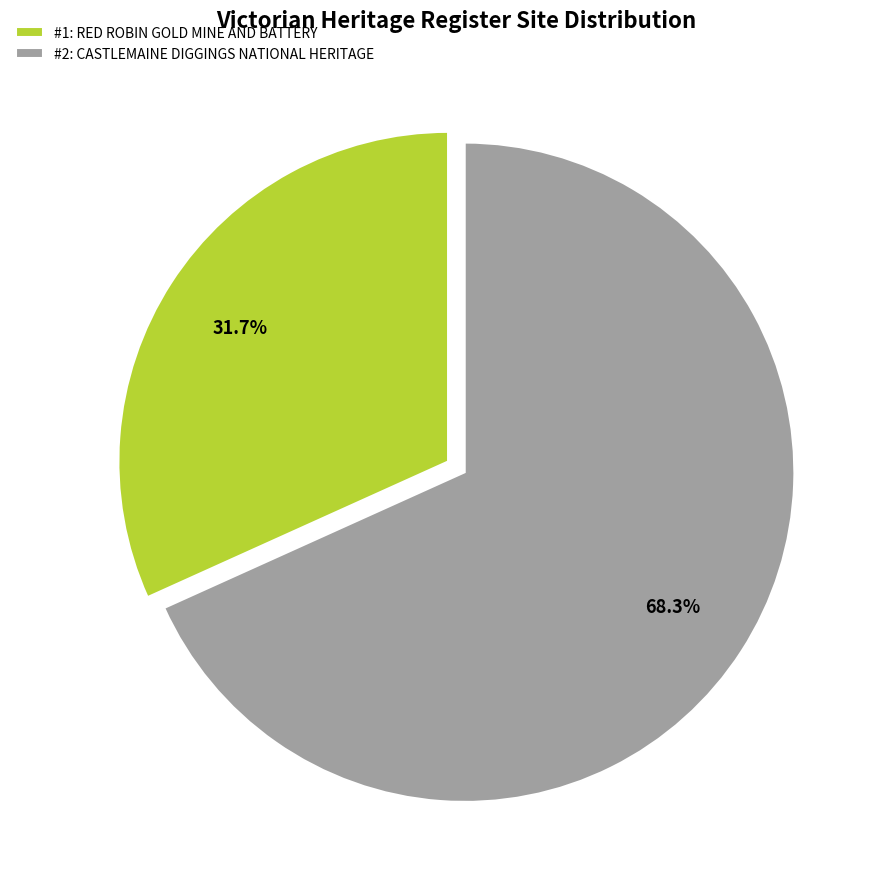

Which slice is the smallest?

#1: RED ROBIN GOLD MINE AND BATTERY